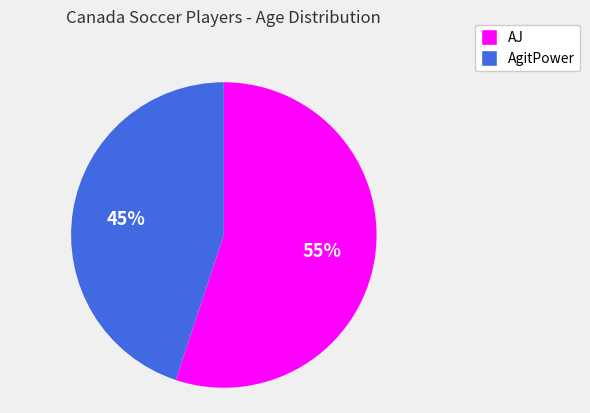

Which has a higher value, AgitPower or AJ?

AJ